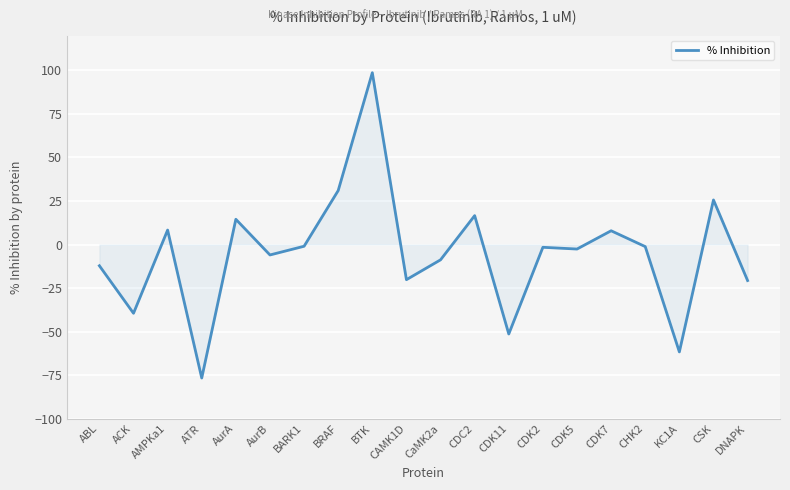

How many lines are shown in the chart?

1